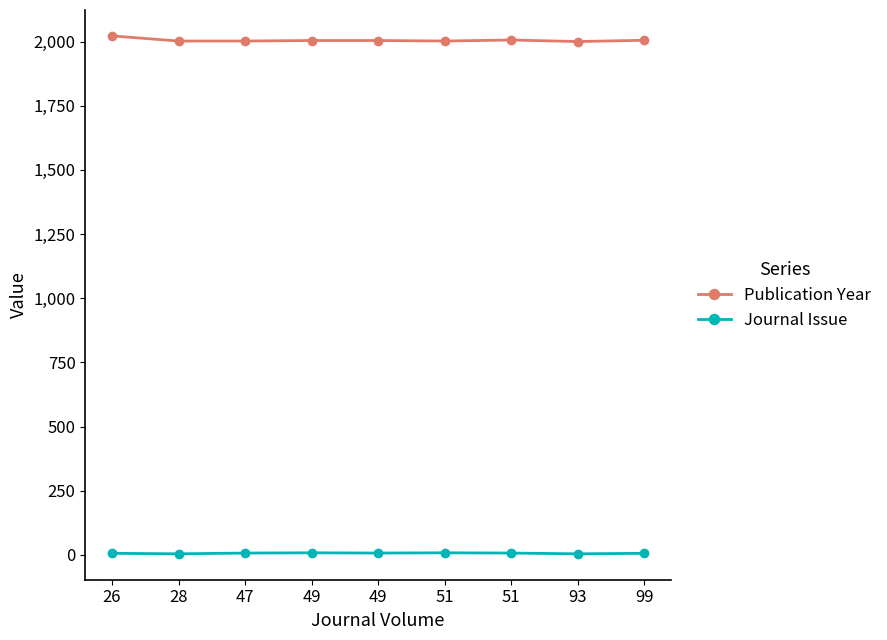

At which category is the sum across all series the highest?

26